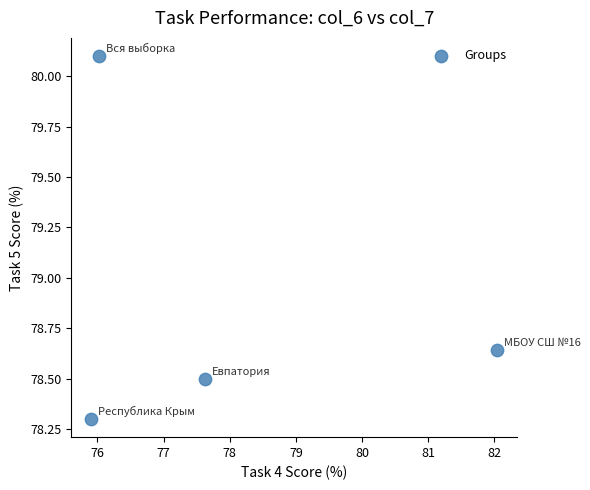

What is the range of Y values (max minus min)?

1.8